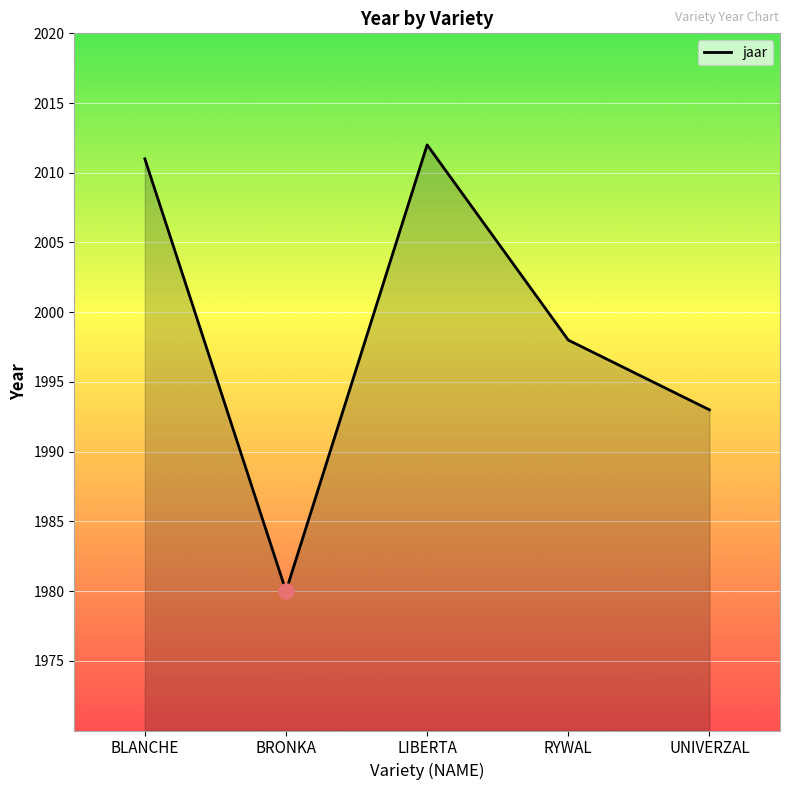

What is the change in value from BLANCHE to BRONKA?

-31